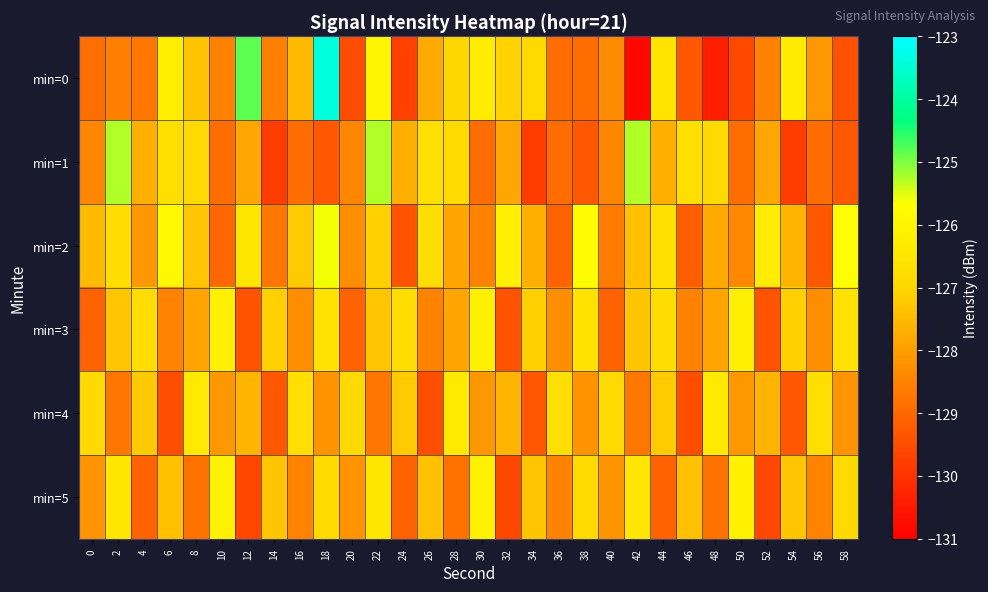

Which has a higher value, 58 or 12?

12